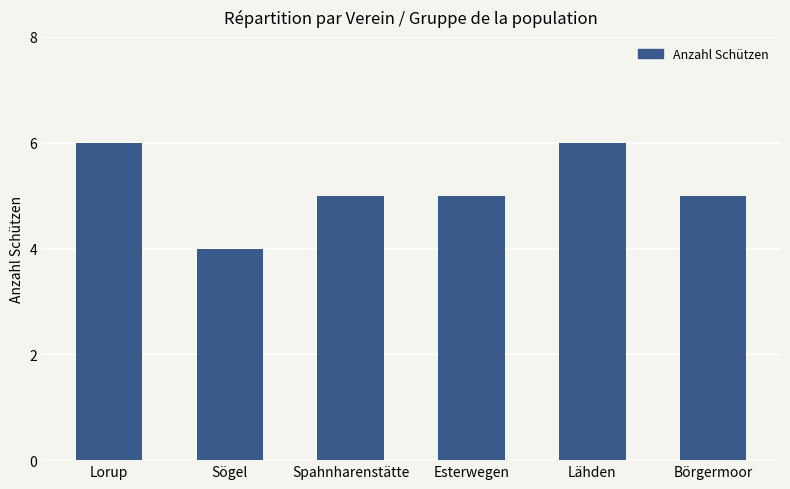

How many data points does each series have?

6